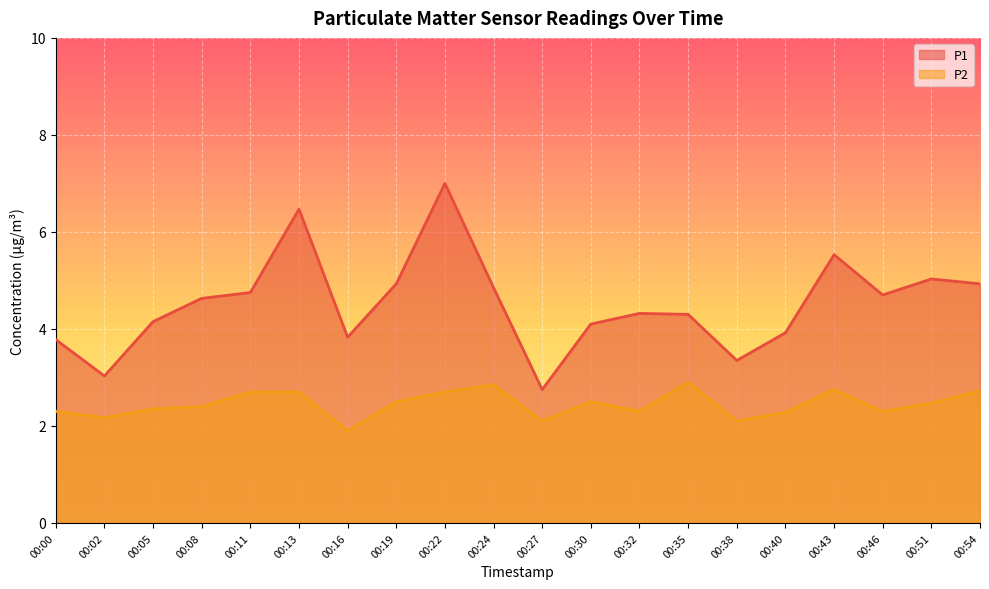

What is the value of the P1 point at the 20th from the left?

4.9